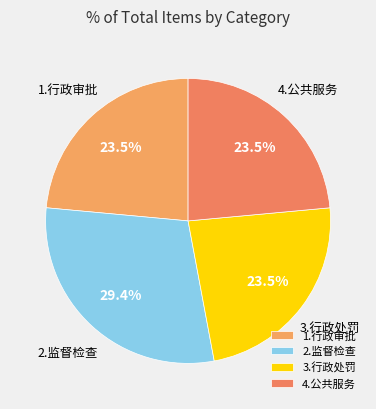

Count the number of slices in the pie.

4